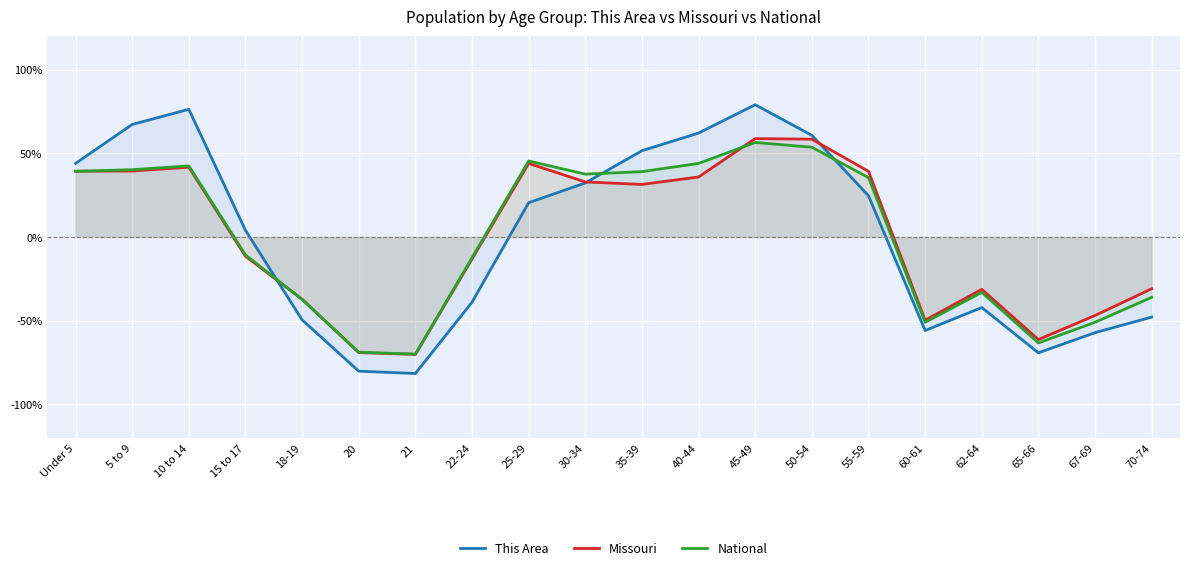

Where do National and This Area first cross each other?

15 to 17 and 18-19